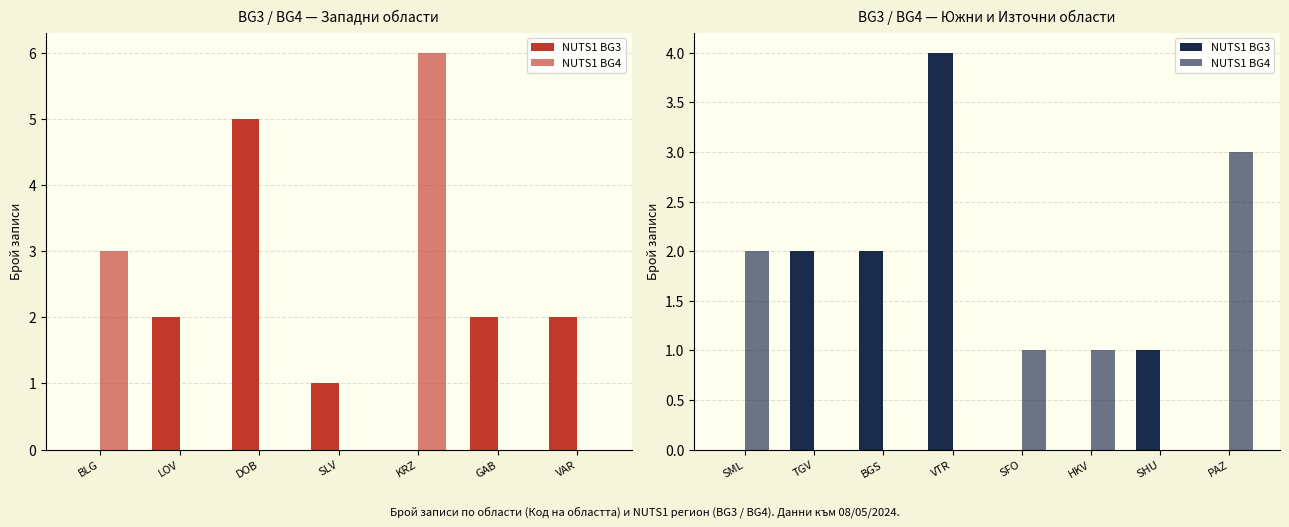

Between VTR and HKV, which series saw the biggest shift?

NUTS1 BG3